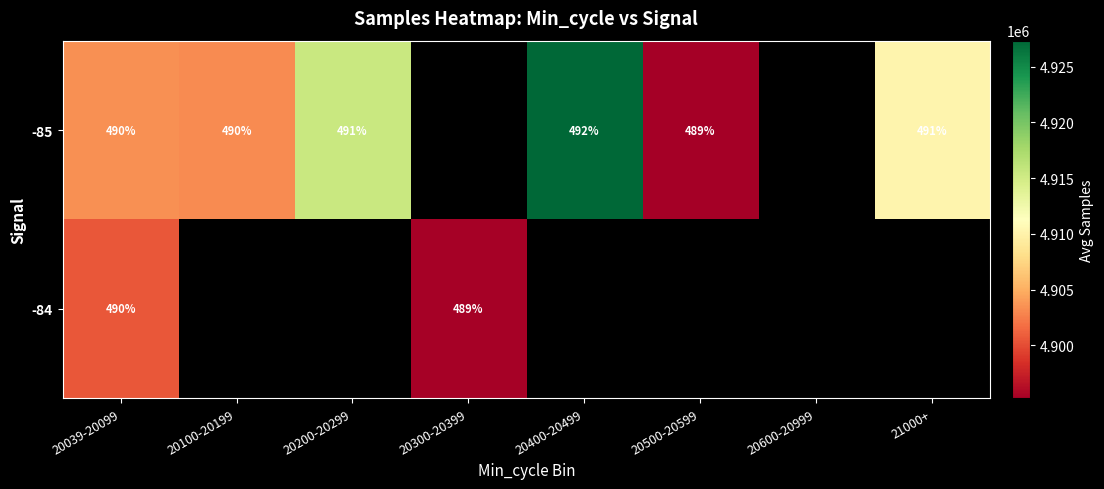

Is the value of -84 at 20300-20399 greater than the value of -85 at 20039-20099?

No